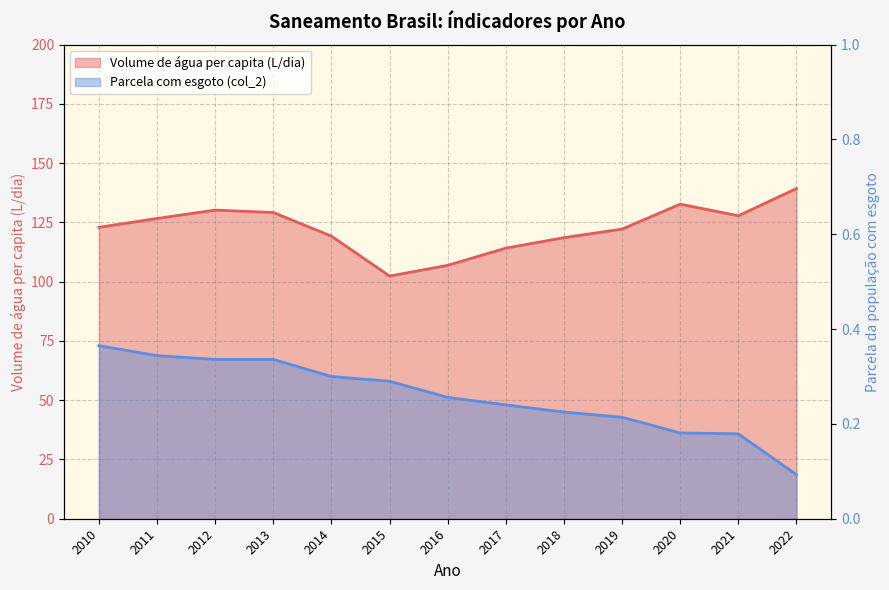

Count the Parcela com esgoto (col_2) values in the range 0 to 1.

13